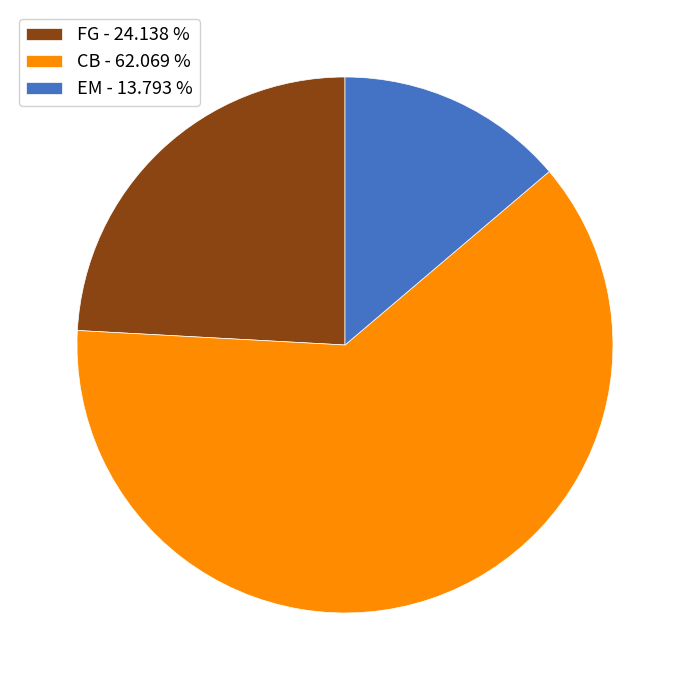

Which category has the smallest portion of the pie?

EM